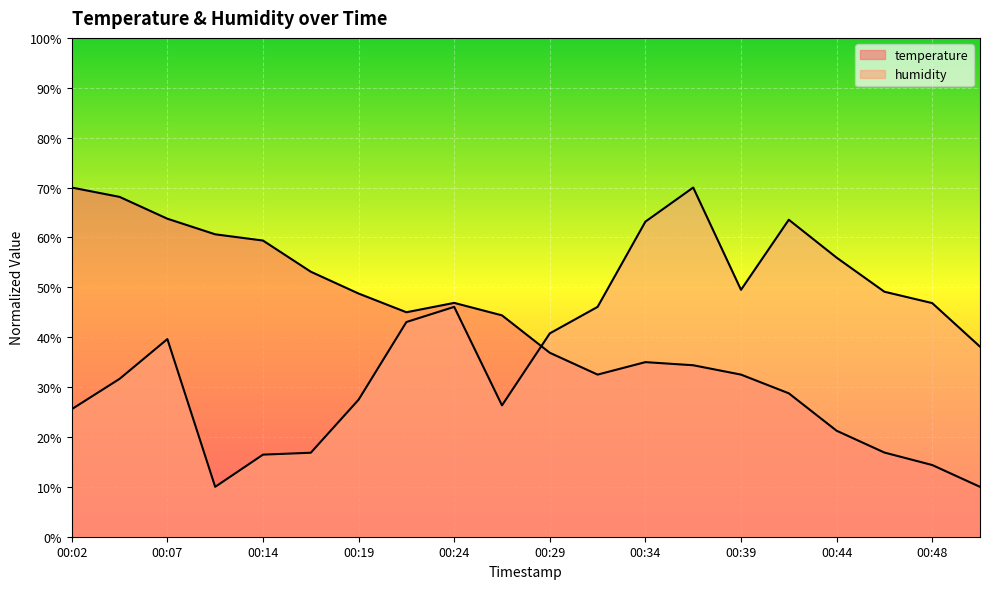

Which series has the widest spread of values?

temperature